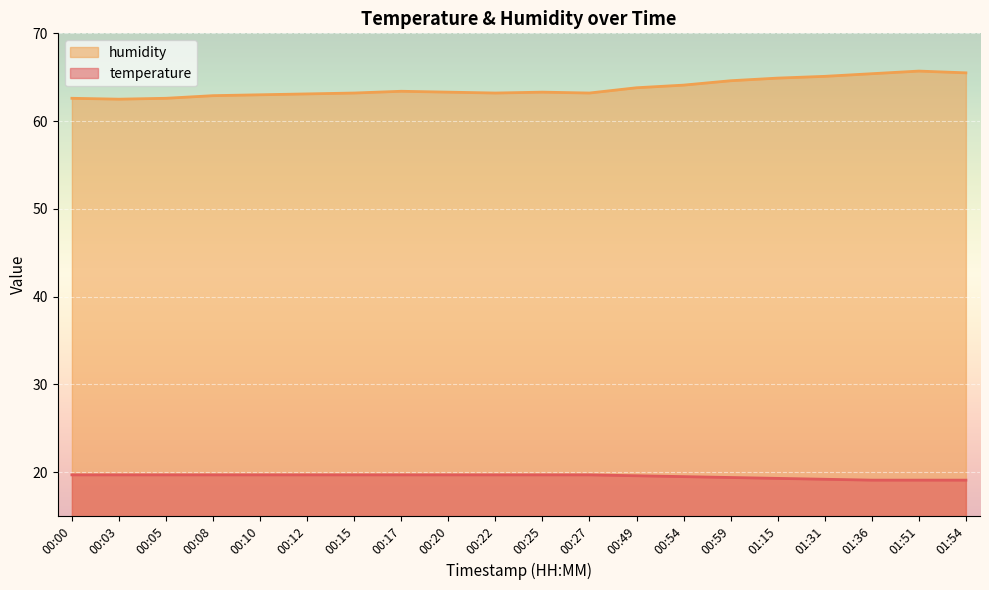

What is the label of the 3rd point from the left?

00:05